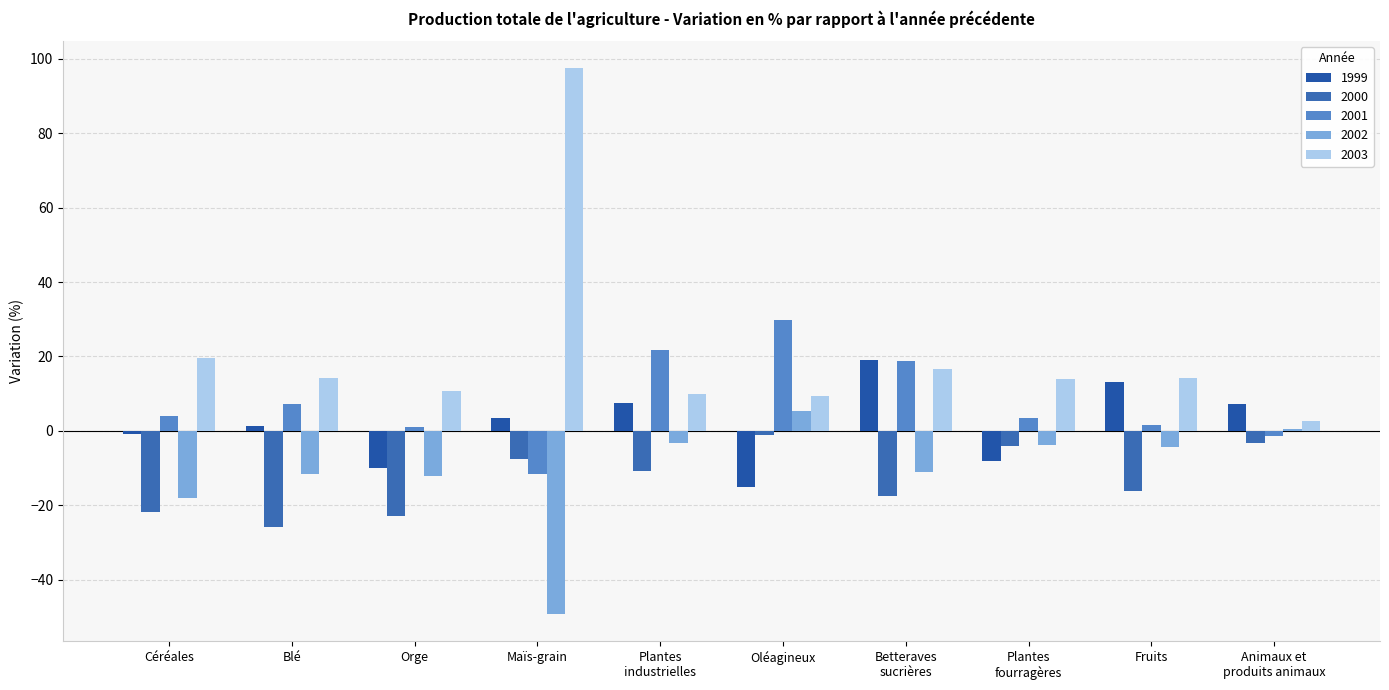

What is the sum of all 2000 values?

-130.6